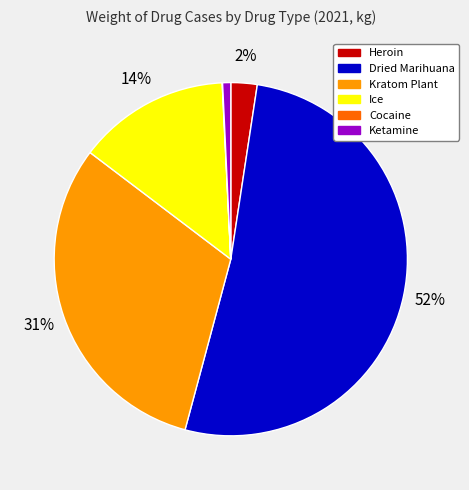

Between Ketamine and Kratom Plant, which is larger?

Kratom Plant